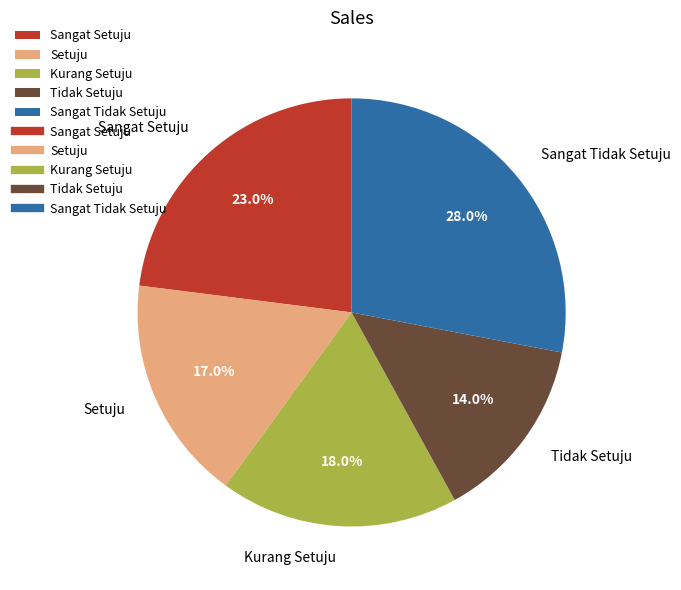

Is Sangat Tidak Setuju the majority of the pie?

No